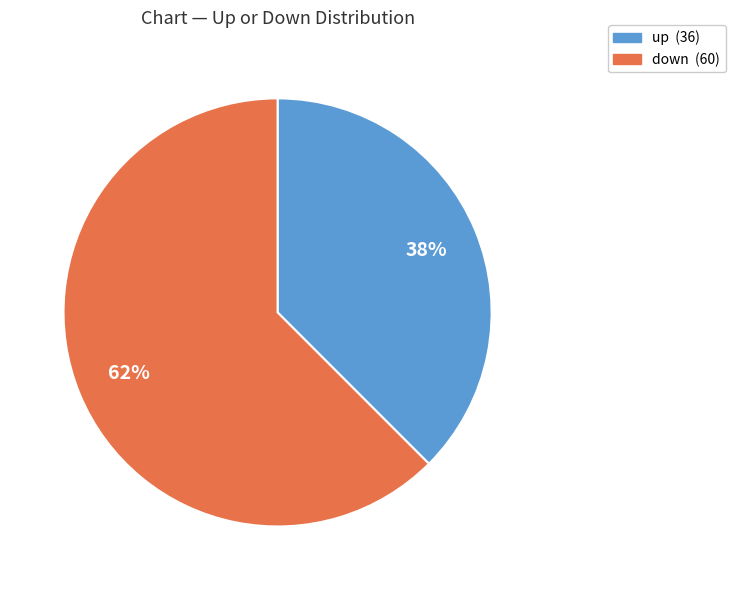

The down slice represents 62% of the pie. True or false?

True